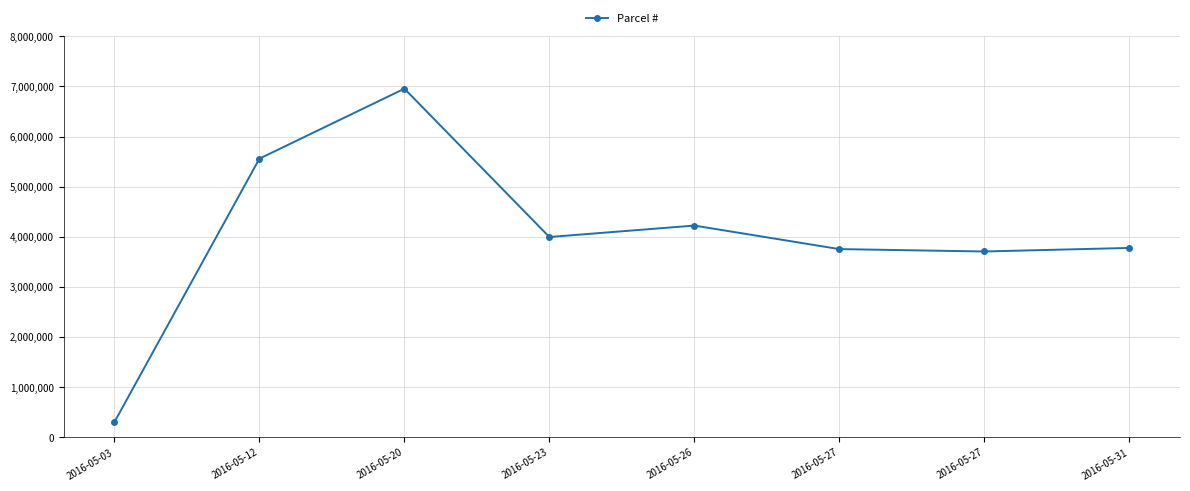

At which label does the data first exceed 3996013?

2016-05-12